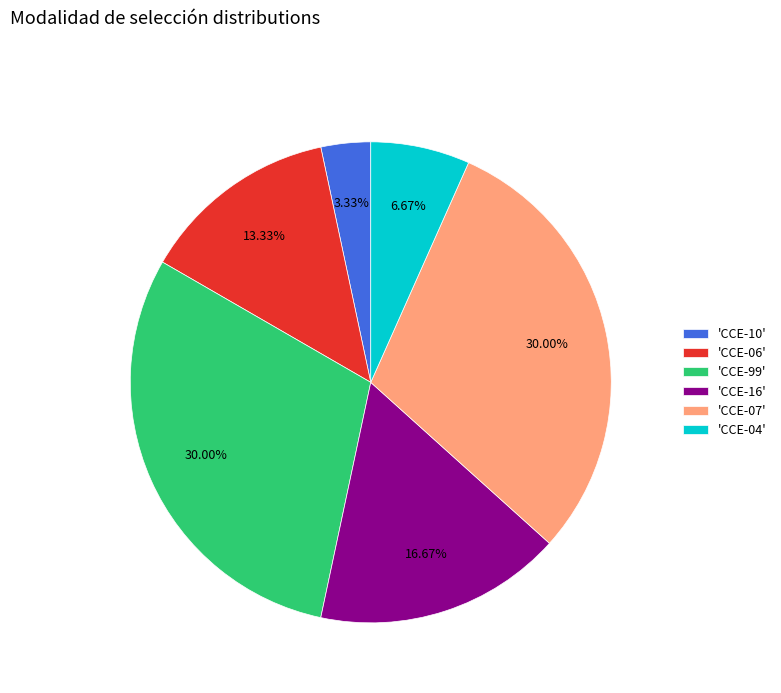

Is there any slice that represents more than half of the pie?

No